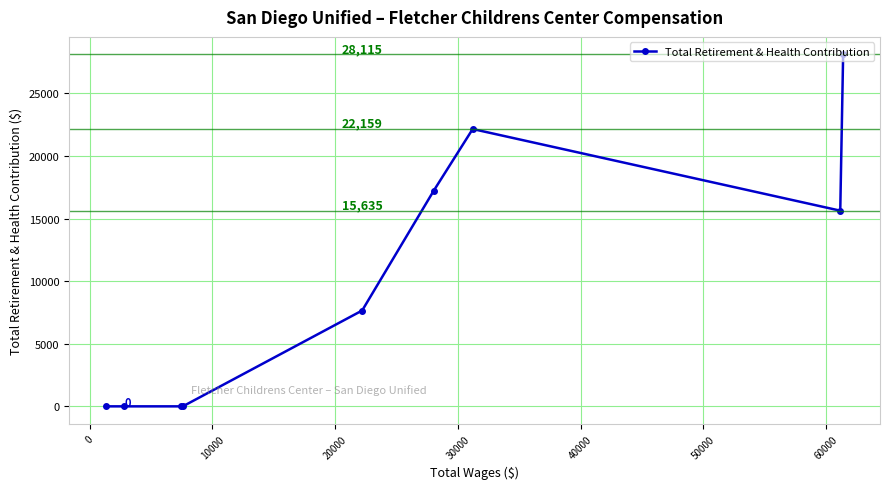

How many positive values are there?

5